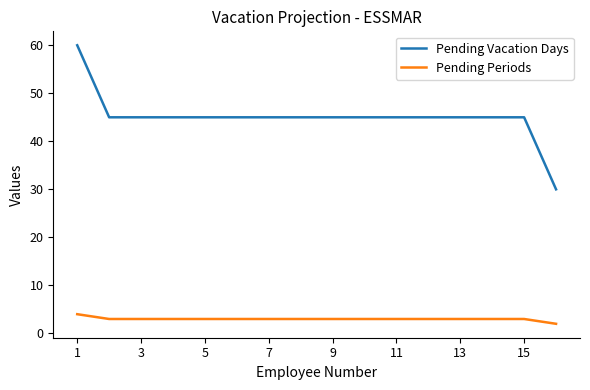

Rank the series by their maximum value, from lowest to highest.

Pending Periods, Pending Vacation Days